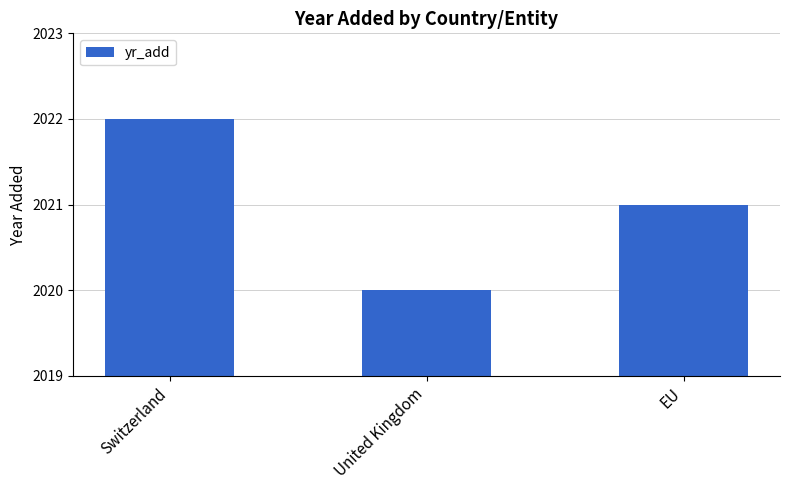

What is the difference between the maximum and minimum values?

2